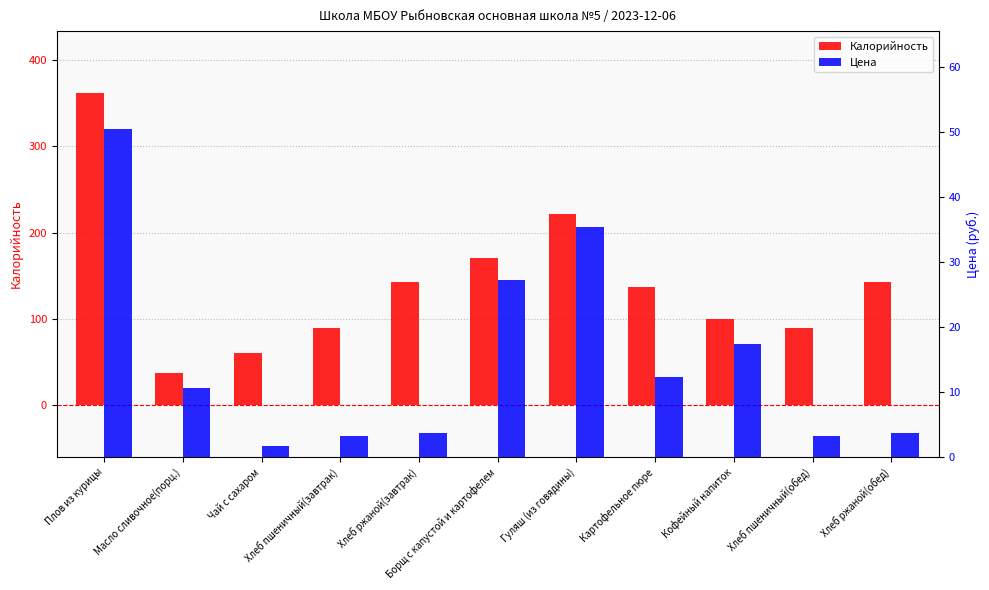

How many data points in Калорийность are less than 137?

5